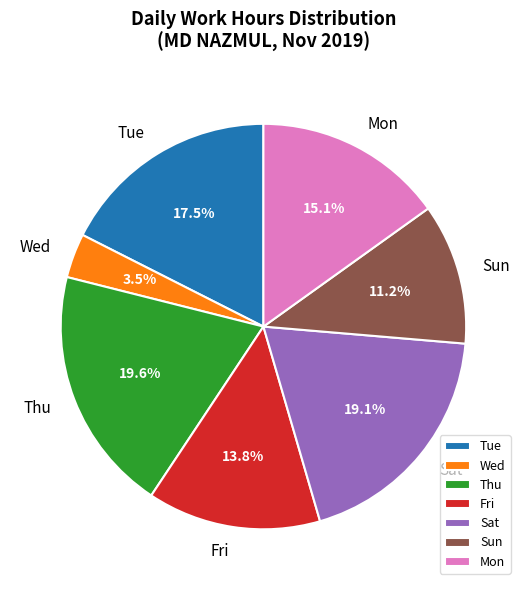

Between Fri and Sat, which is larger?

Sat